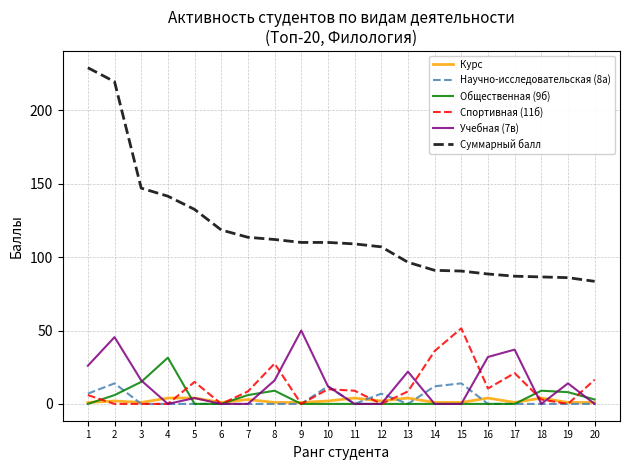

True or false: Суммарный балл and Курс intersect in this chart.

False